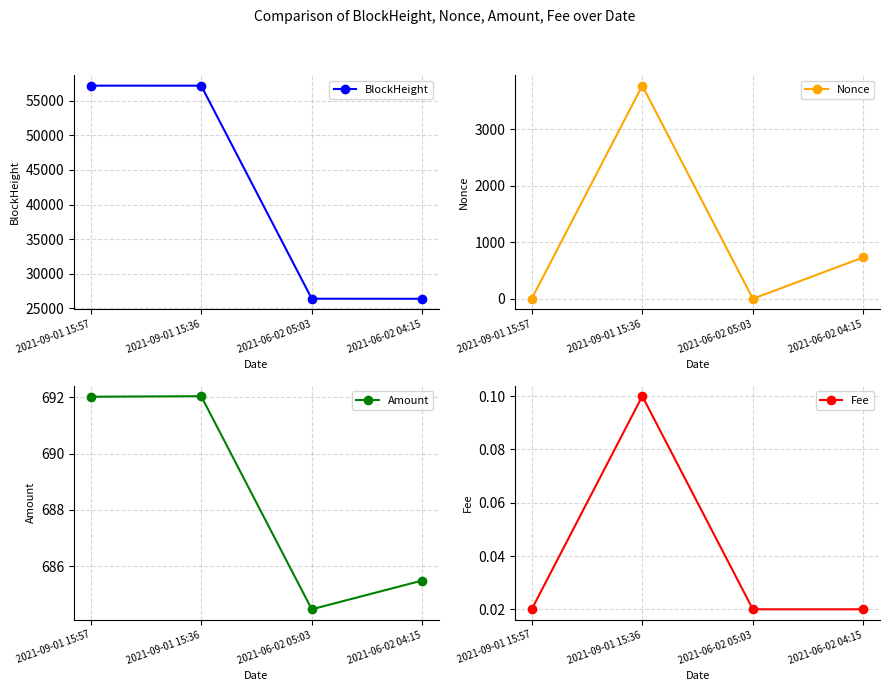

What is the spread (max minus min) of values at 2021-06-02 04:15?

26375.0